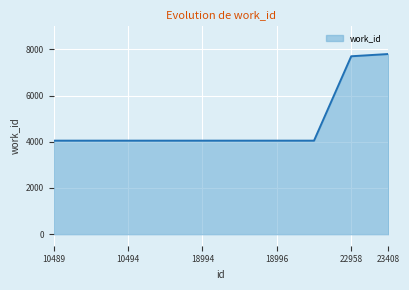

What is the maximum value shown in the chart?

7802